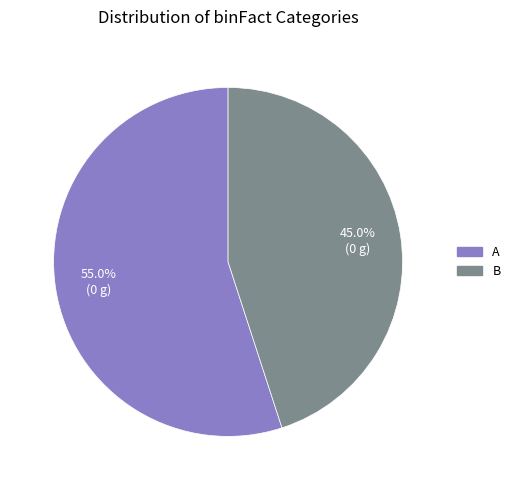

Approximately how many times larger is the value at A compared to B?

1.2